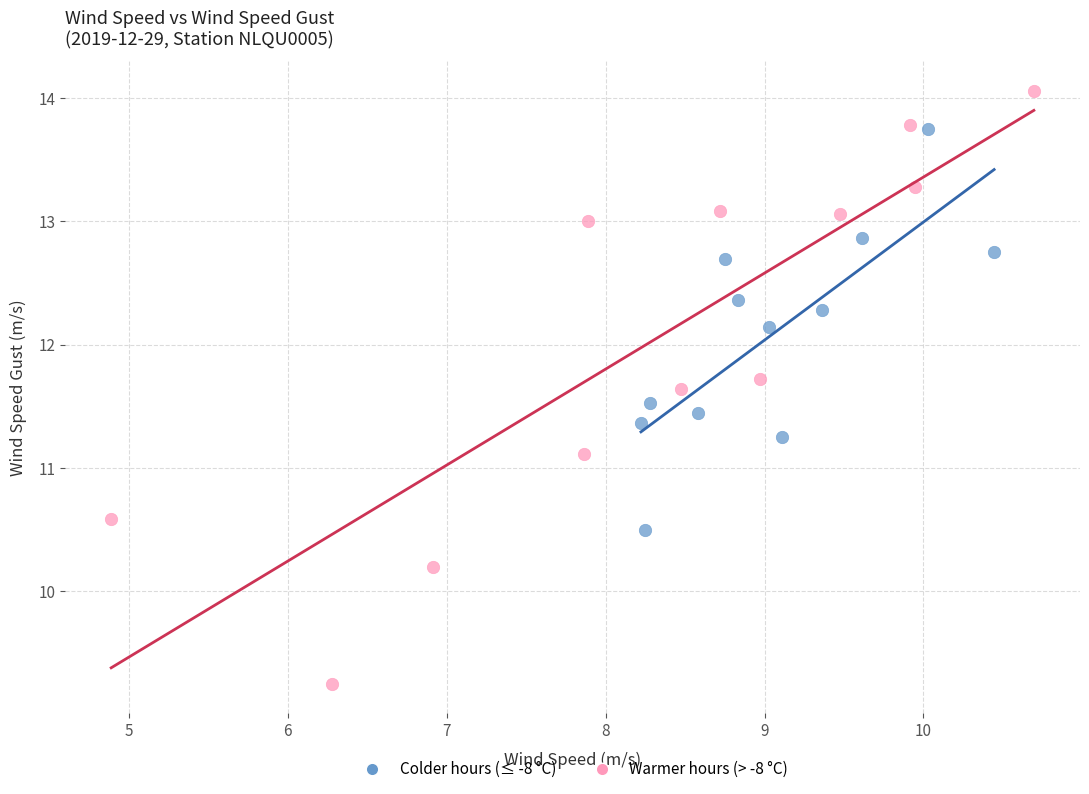

Which series has the widest spread of Y values?

Warmer hours (> -8 °C)